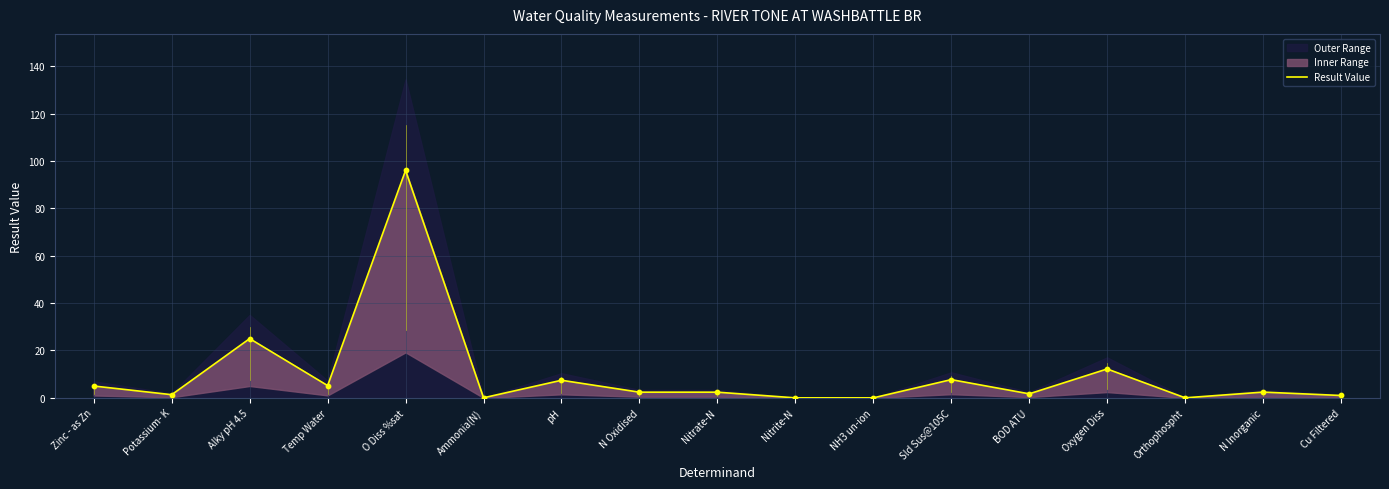

What is the change in value from O Diss %sat to Cu Filtered?

-95.0